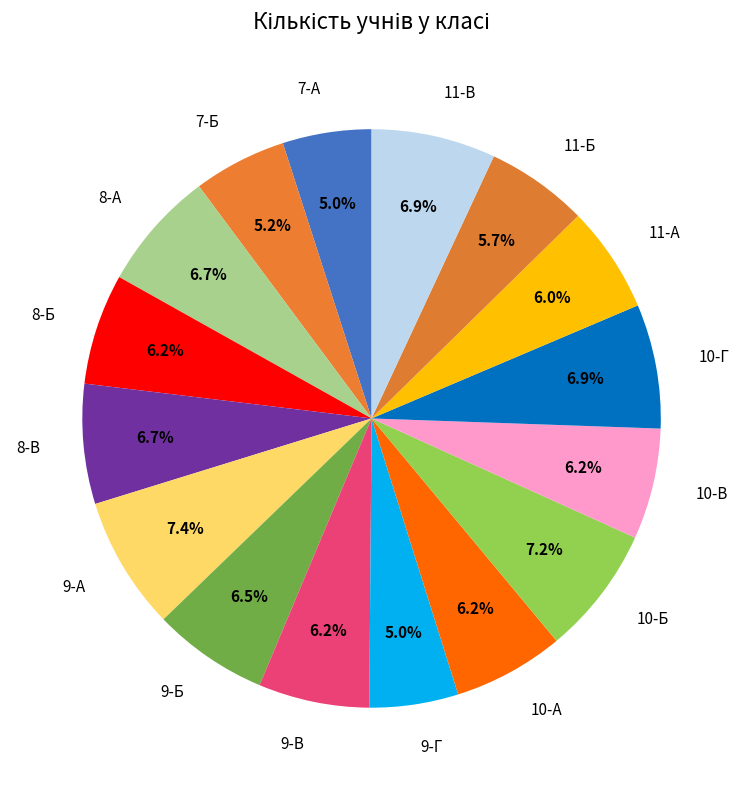

To the nearest percent, what is the difference between the largest and smallest slice percentages?

2%